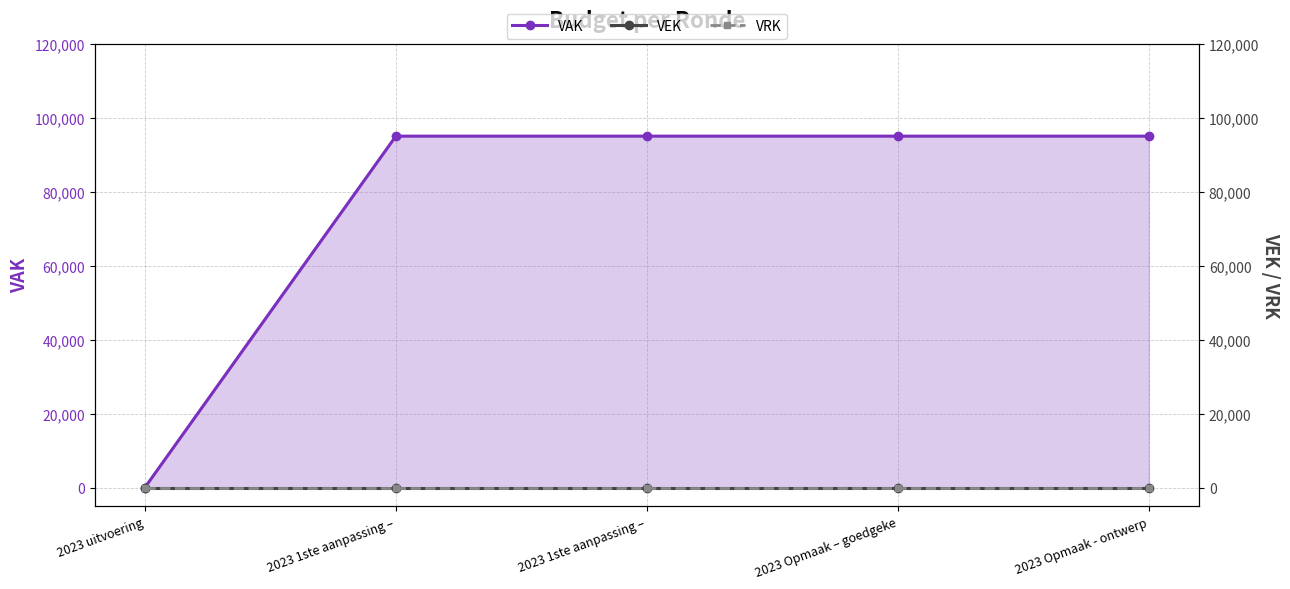

Which series has the largest total across all categories?

VAK